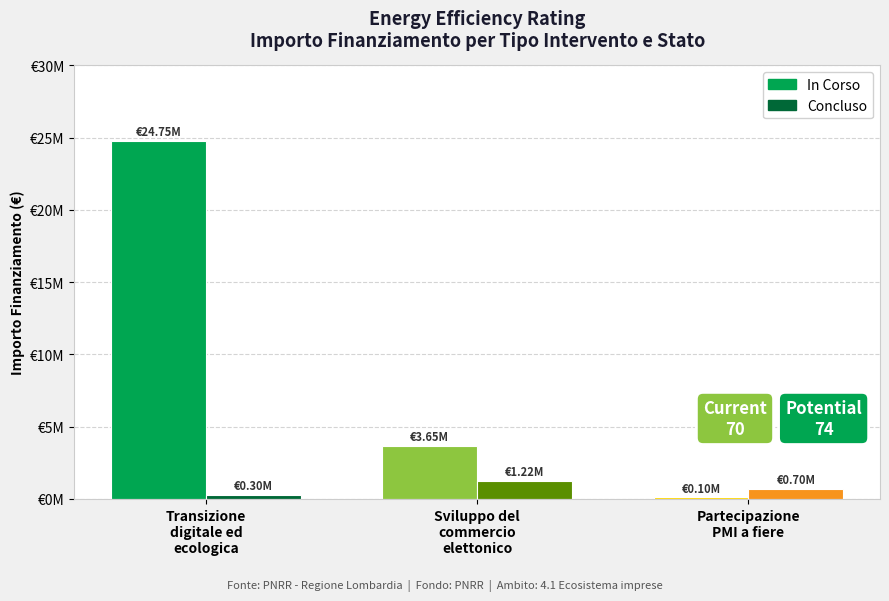

What is the difference between the highest and lowest values at Transizione
digitale ed
ecologica?

24450000